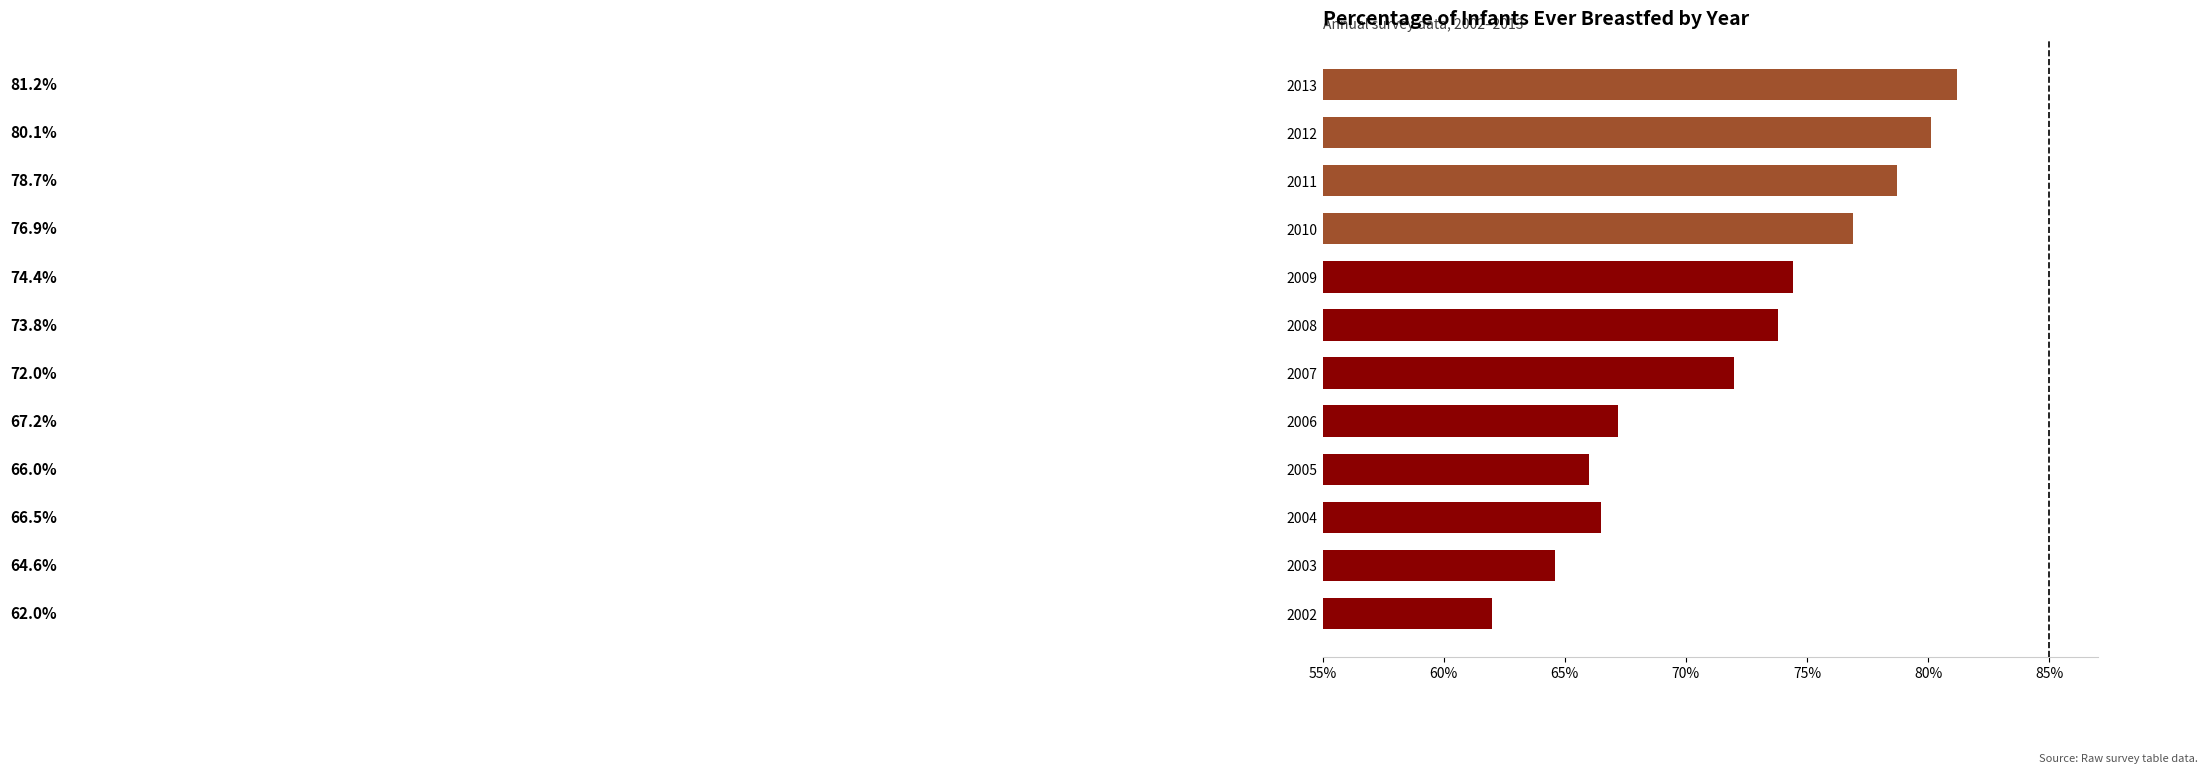

How many data points are less than 73?

6